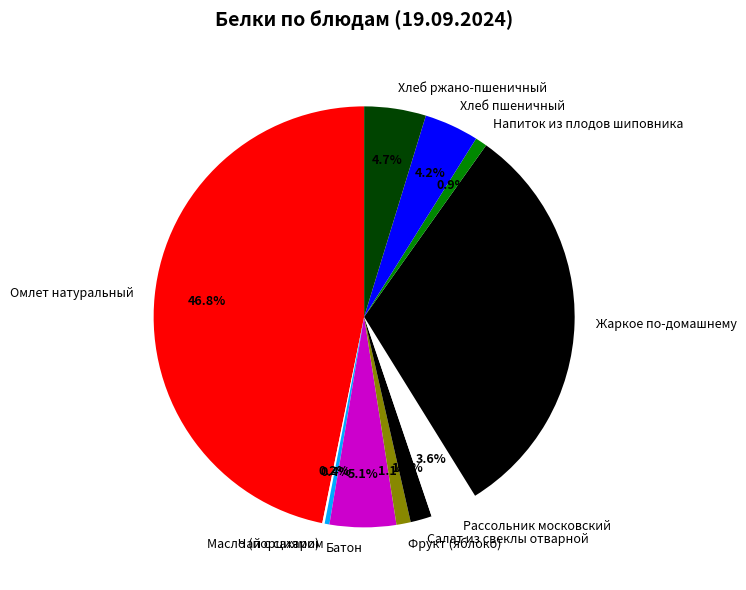

To the nearest percent, what percentage of the pie is Фрукт (яблоко)?

1%